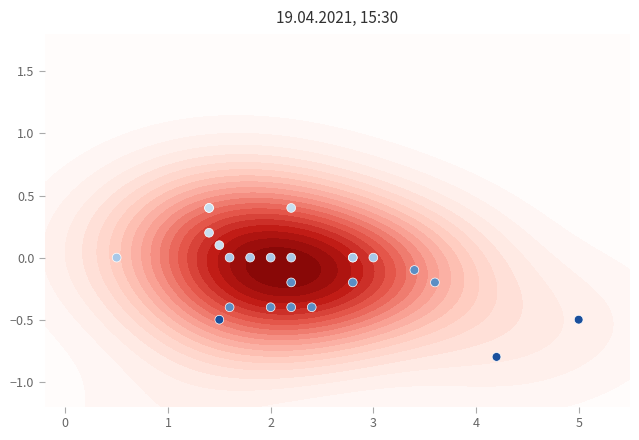

True or false: the data shows -0.8 at 0.

False